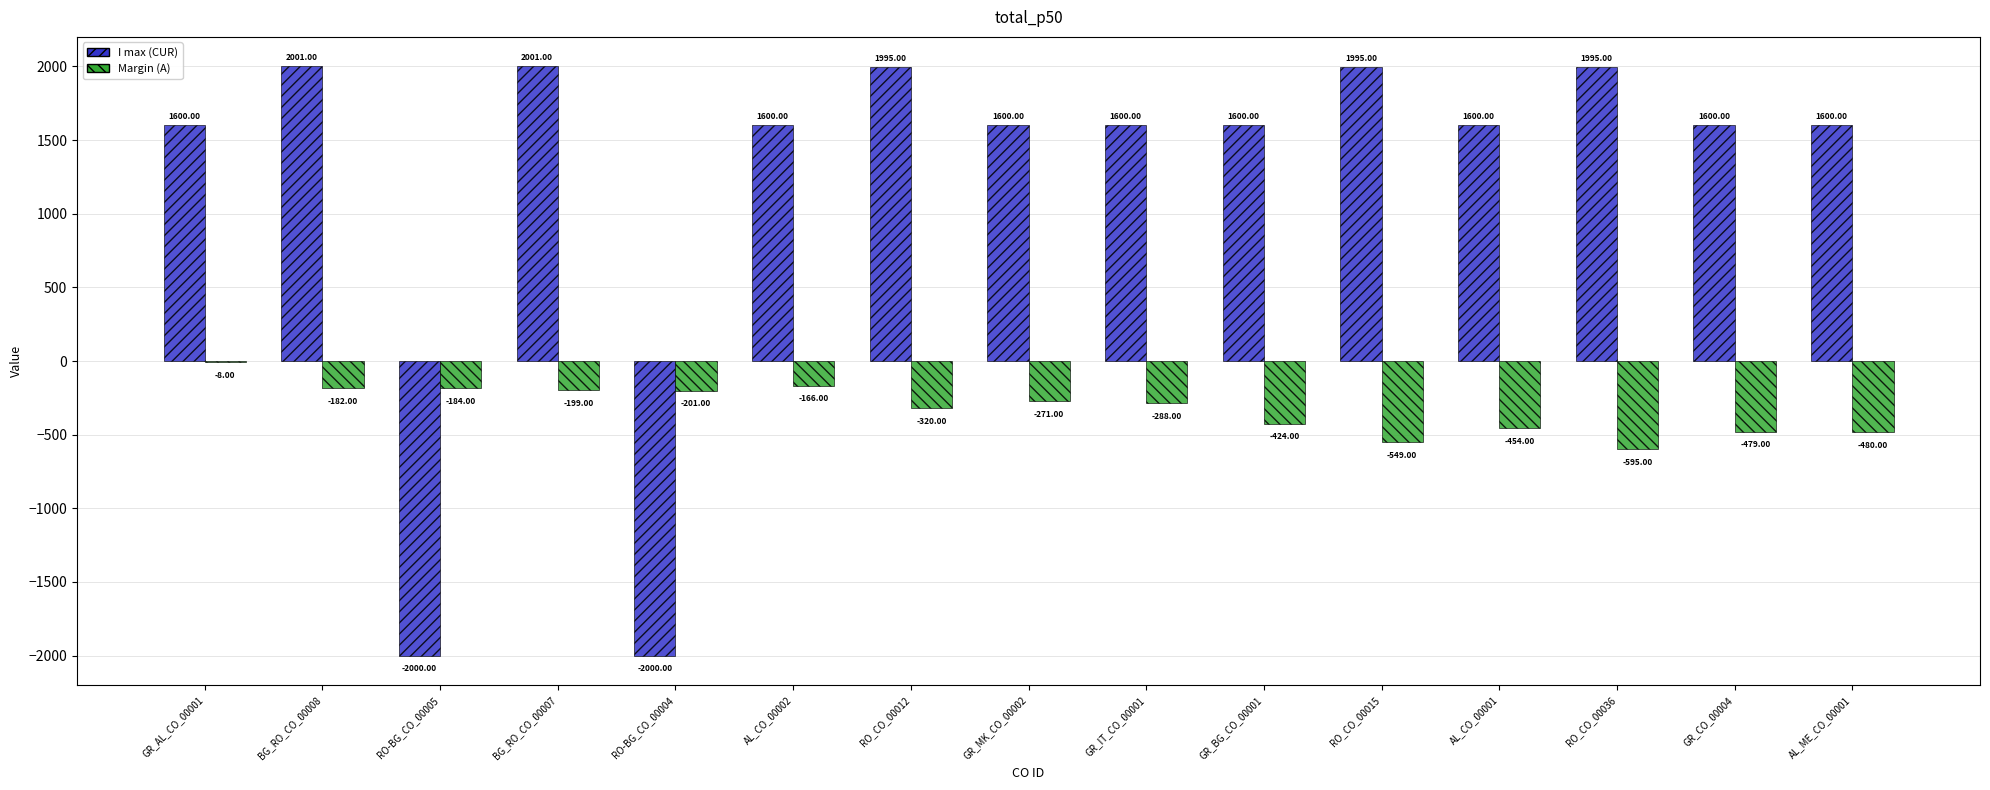

What is the total value across all series at RO_CO_00036?

1400